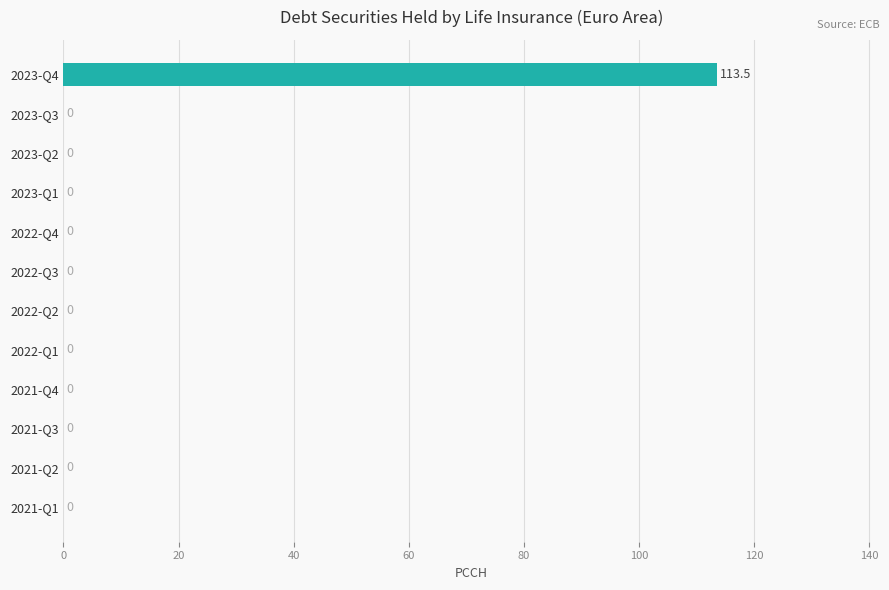

How many series are shown in this chart?

1